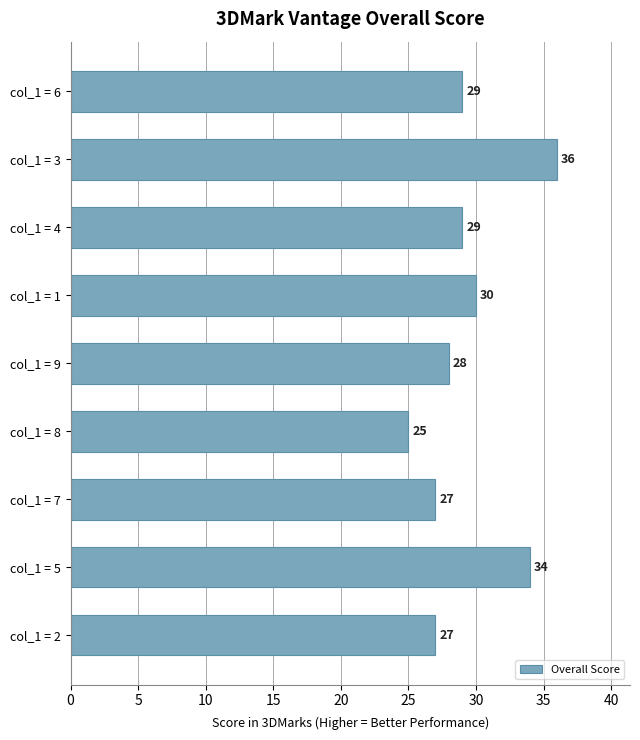

Read the value at col_1 = 9.

28